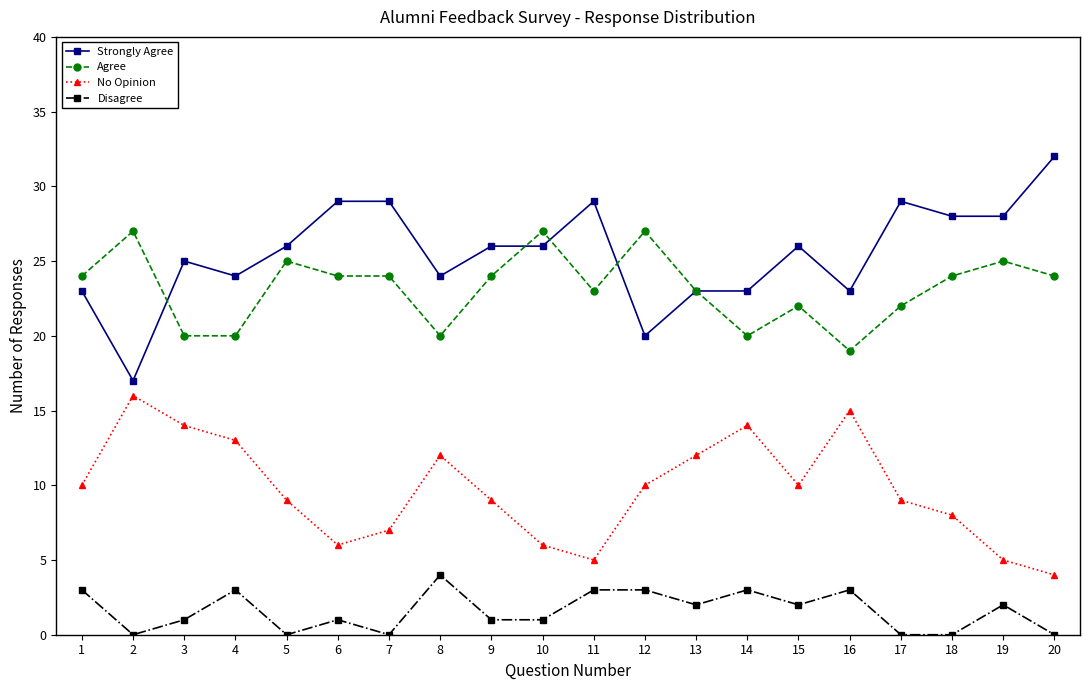

What is the maximum value shown in the chart?

32